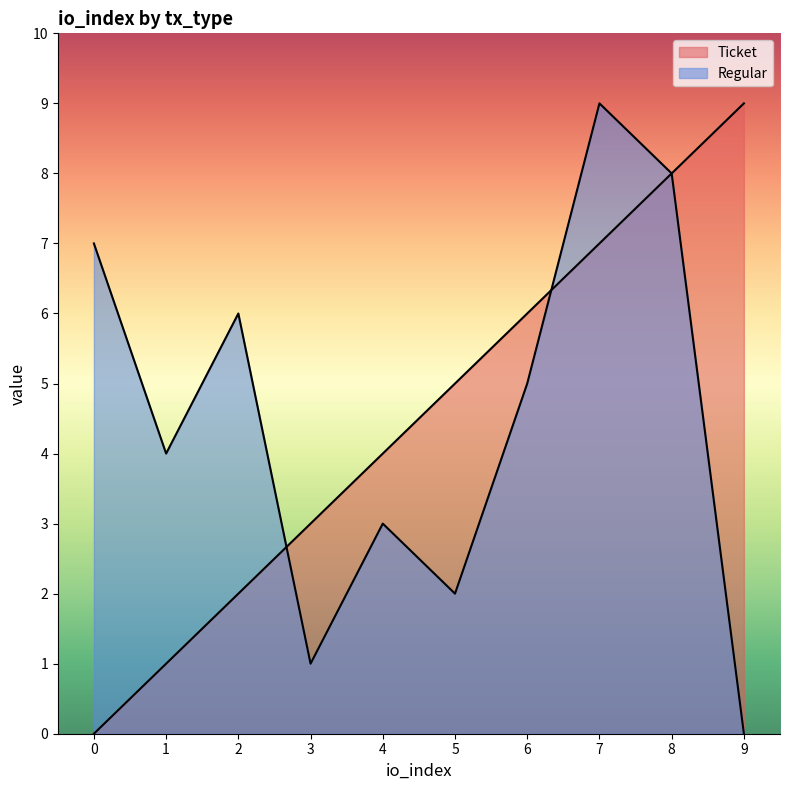

The Ticket series shows 8 at 5. True or false?

False